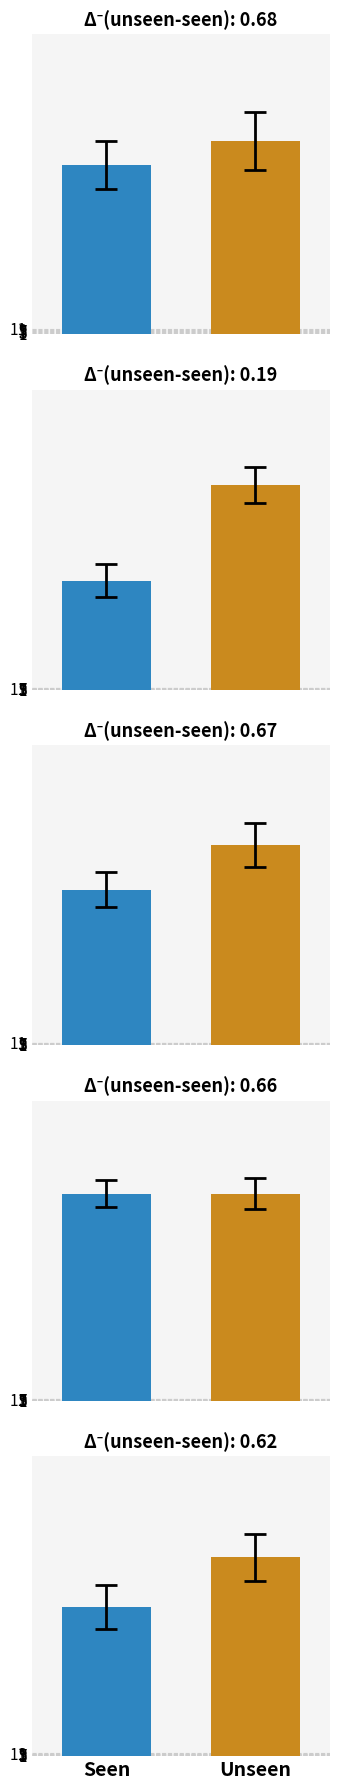

What is the smallest value displayed?

350